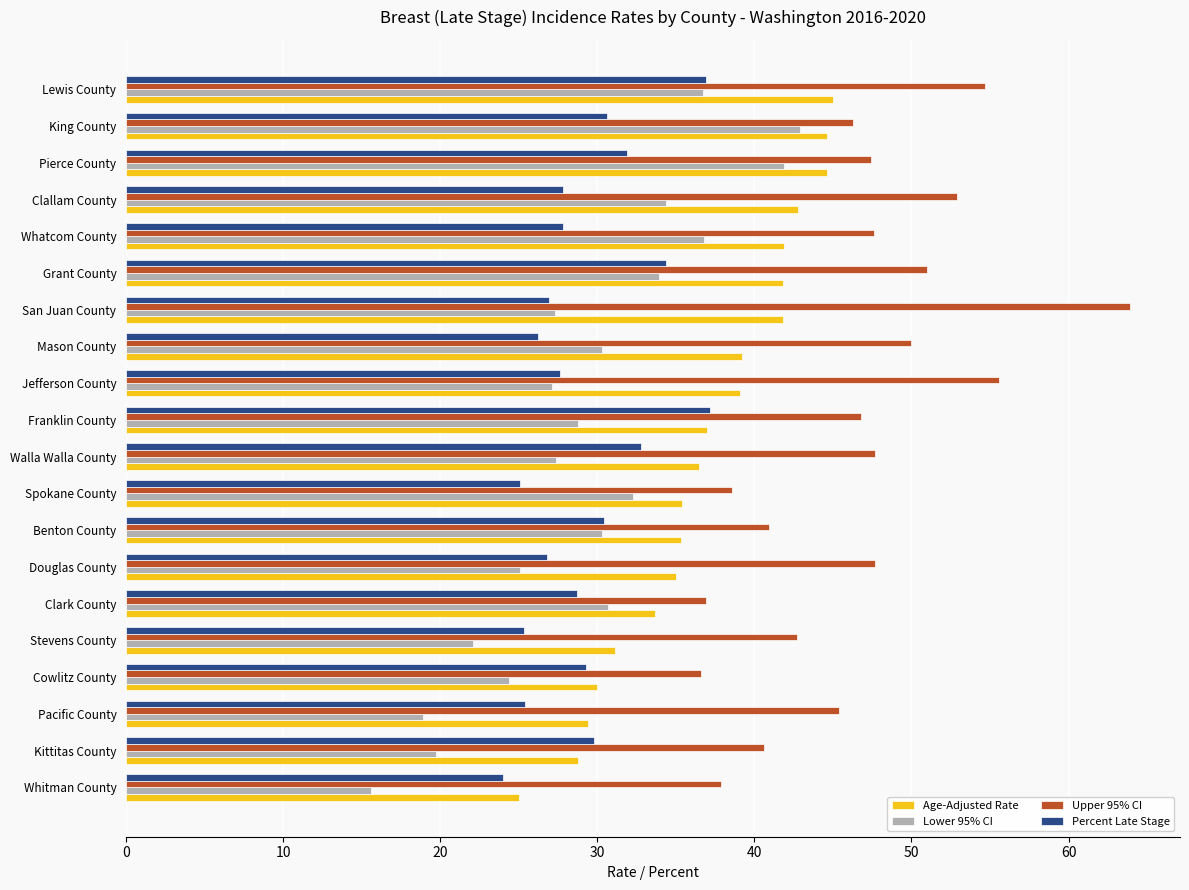

Which category has the highest value across all series?

San Juan County